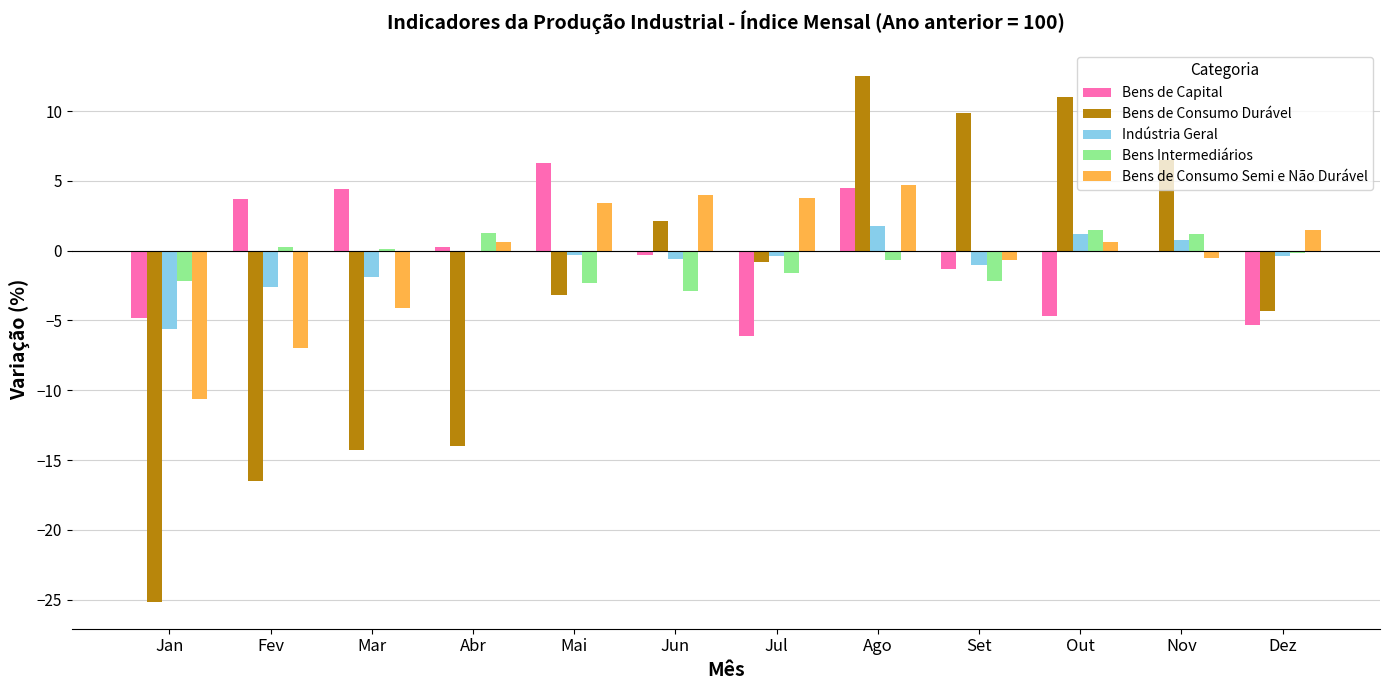

What is the sum of all Bens de Capital values?

-3.4